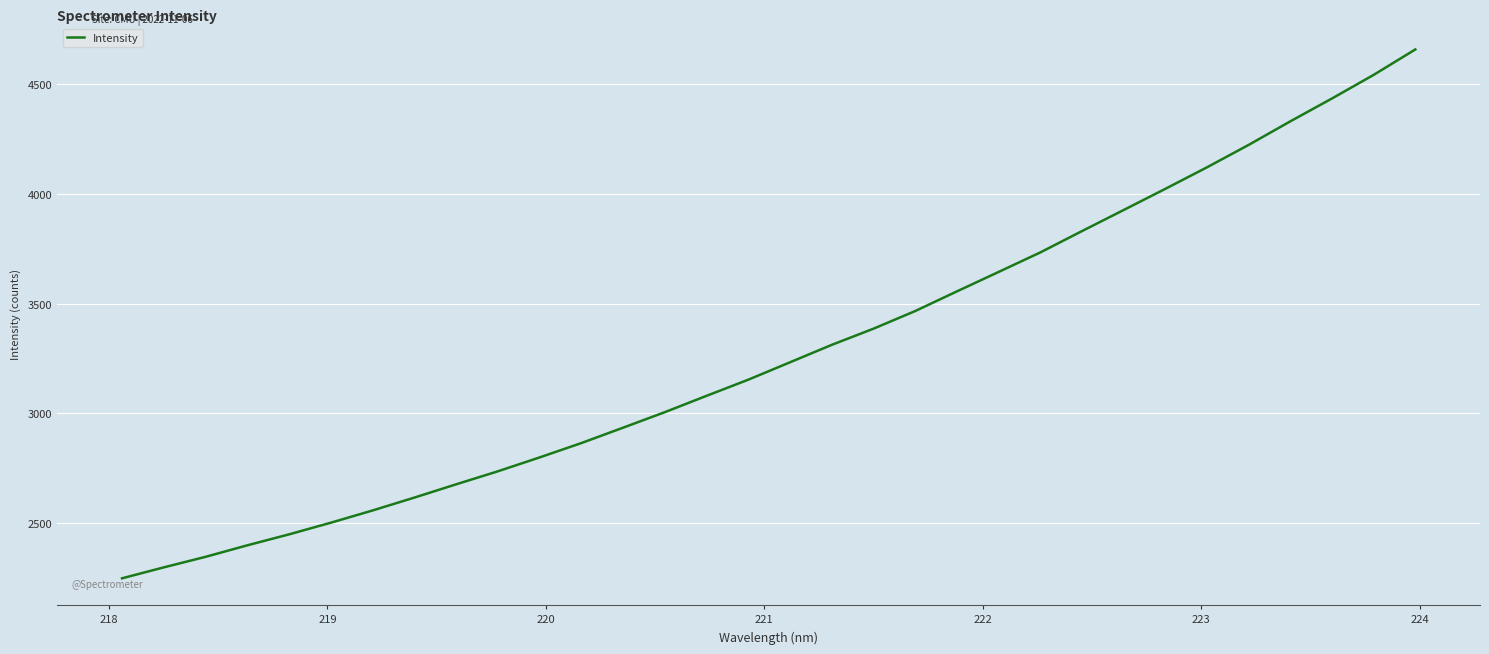

How many lines are shown in the chart?

1